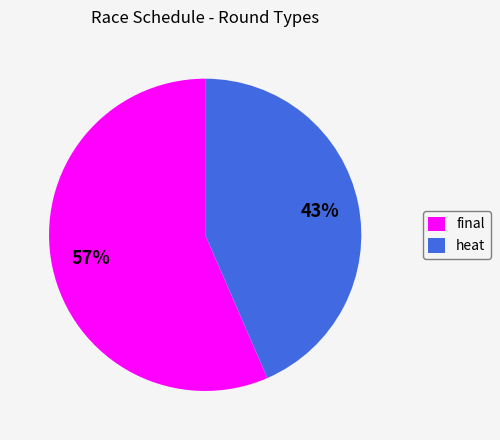

True or false: final accounts for 57% of the total.

True